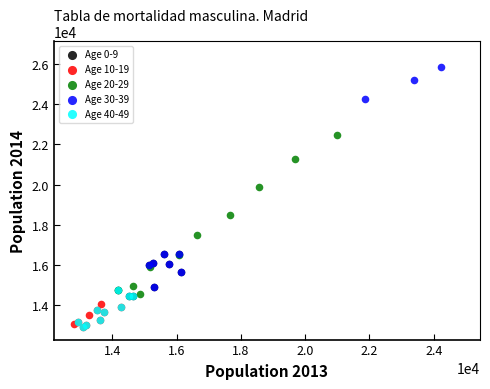

Which series reaches the maximum Y coordinate?

Age 30-39